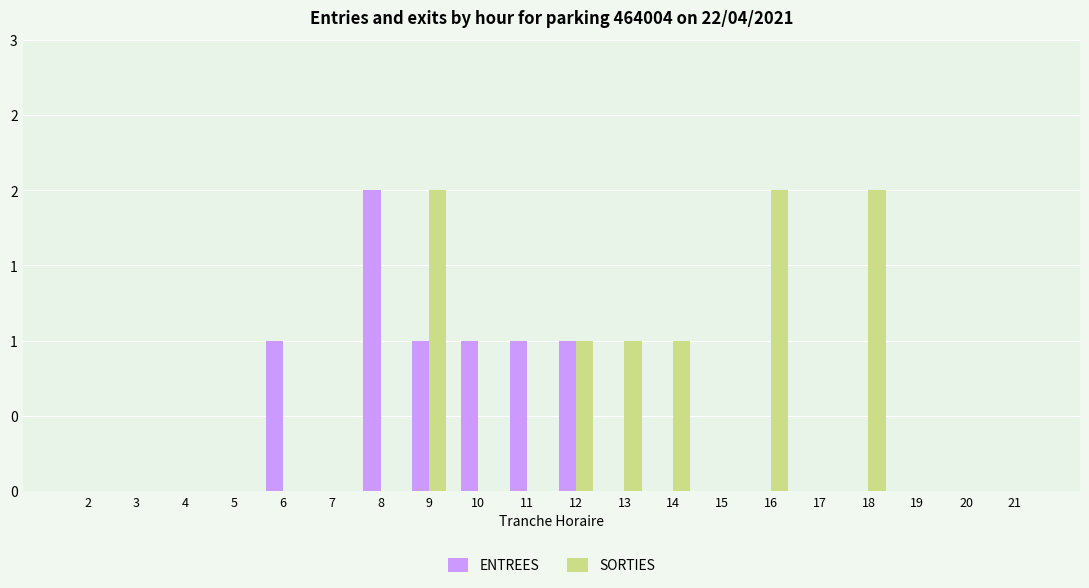

Reading left to right, extract all data points from this chart.

ENTREES: 2=0	3=0	4=0	5=0	6=1	7=0	8=2	9=1	10=1	11=1	12=1	13=0	14=0	15=0	16=0	17=0	18=0	19=0	20=0	21=0
SORTIES: 2=0	3=0	4=0	5=0	6=0	7=0	8=0	9=2	10=0	11=0	12=1	13=1	14=1	15=0	16=2	17=0	18=2	19=0	20=0	21=0